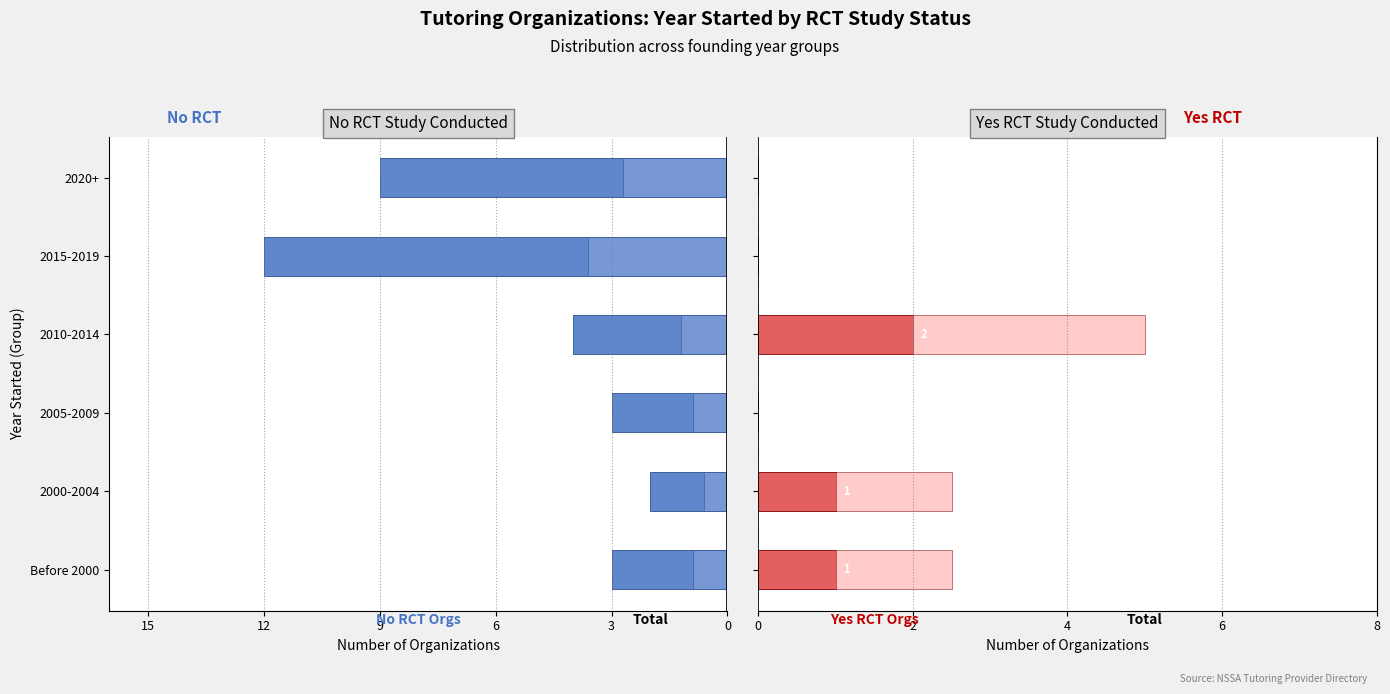

Count the number of categories in the chart.

6